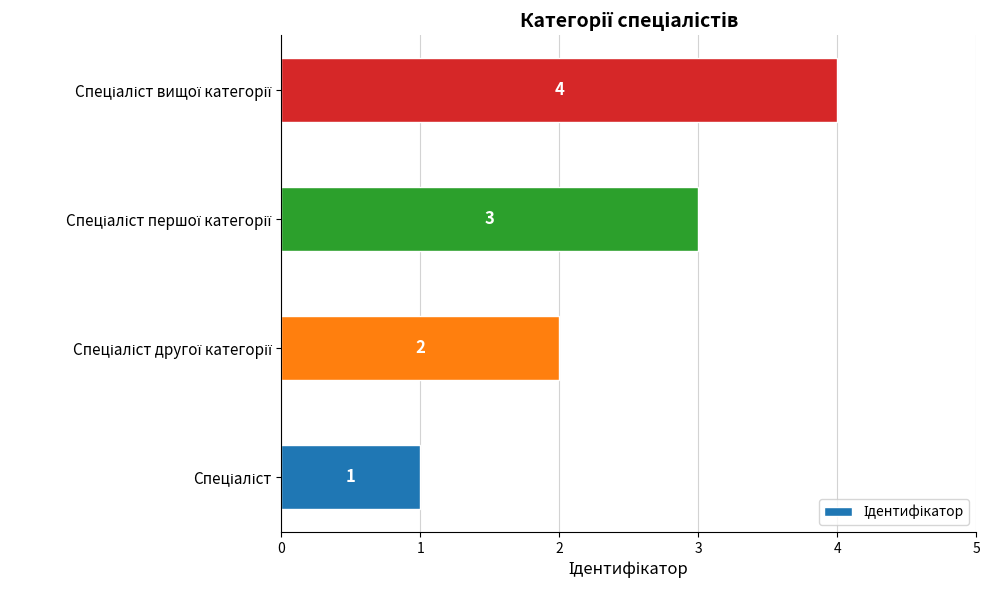

What is the maximum value shown in the chart?

4